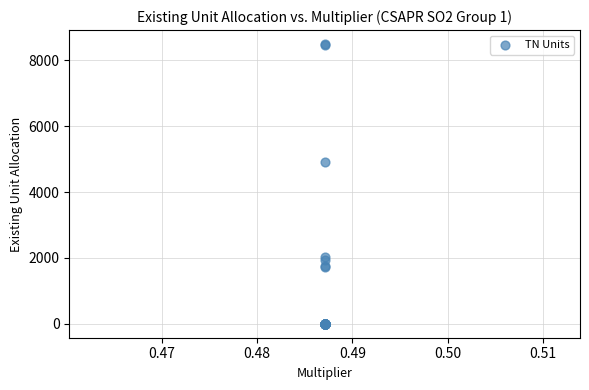

What Y value in the scatter plot is closest to 4249?

4921